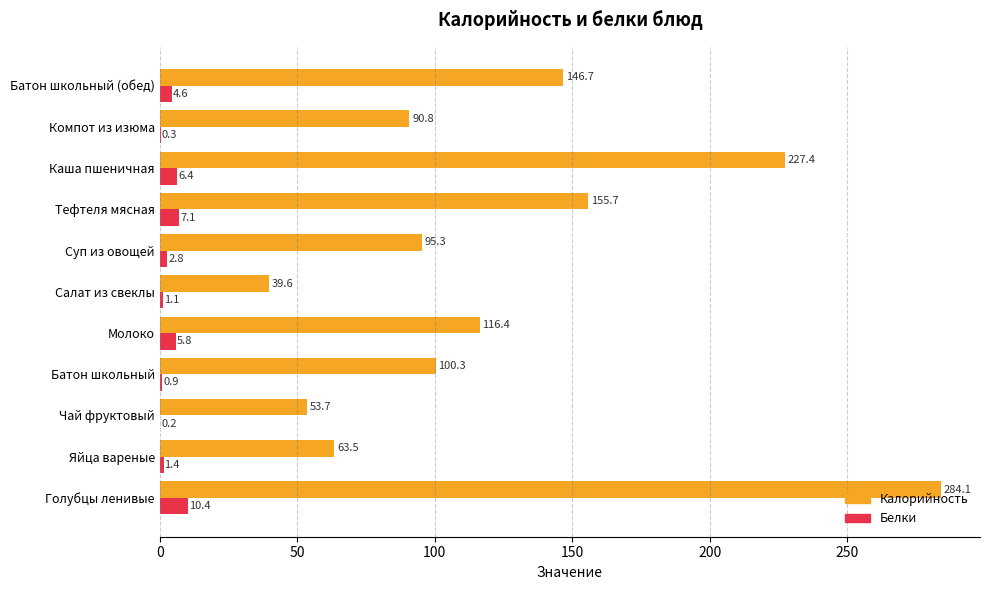

Which series changed the most between Тефтеля мясная and Компот из изюма?

Калорийность